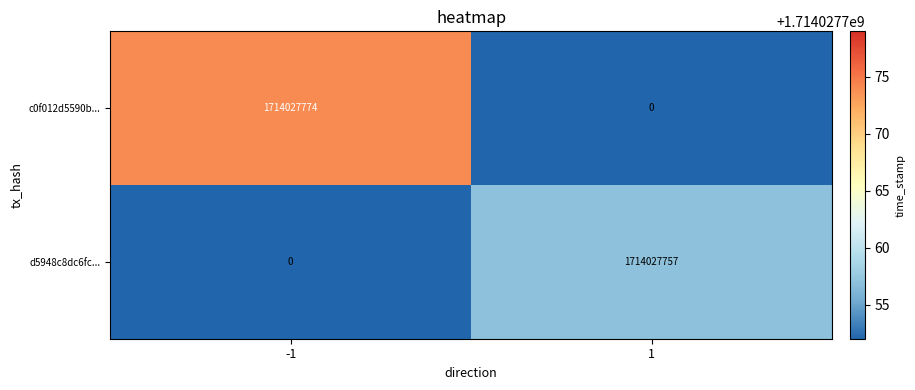

Which series has the largest total across all categories?

c0f012d5590b...